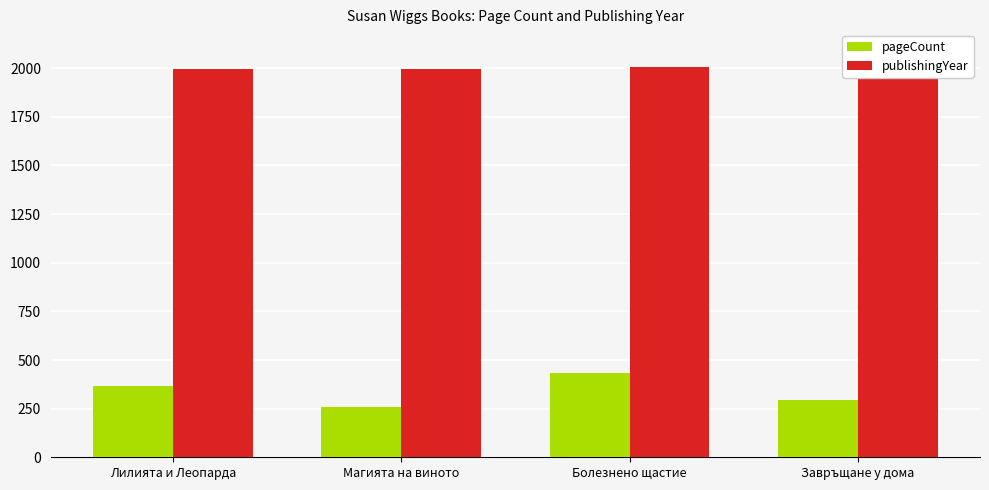

What is the total value across all series at Магията на виното?

2253